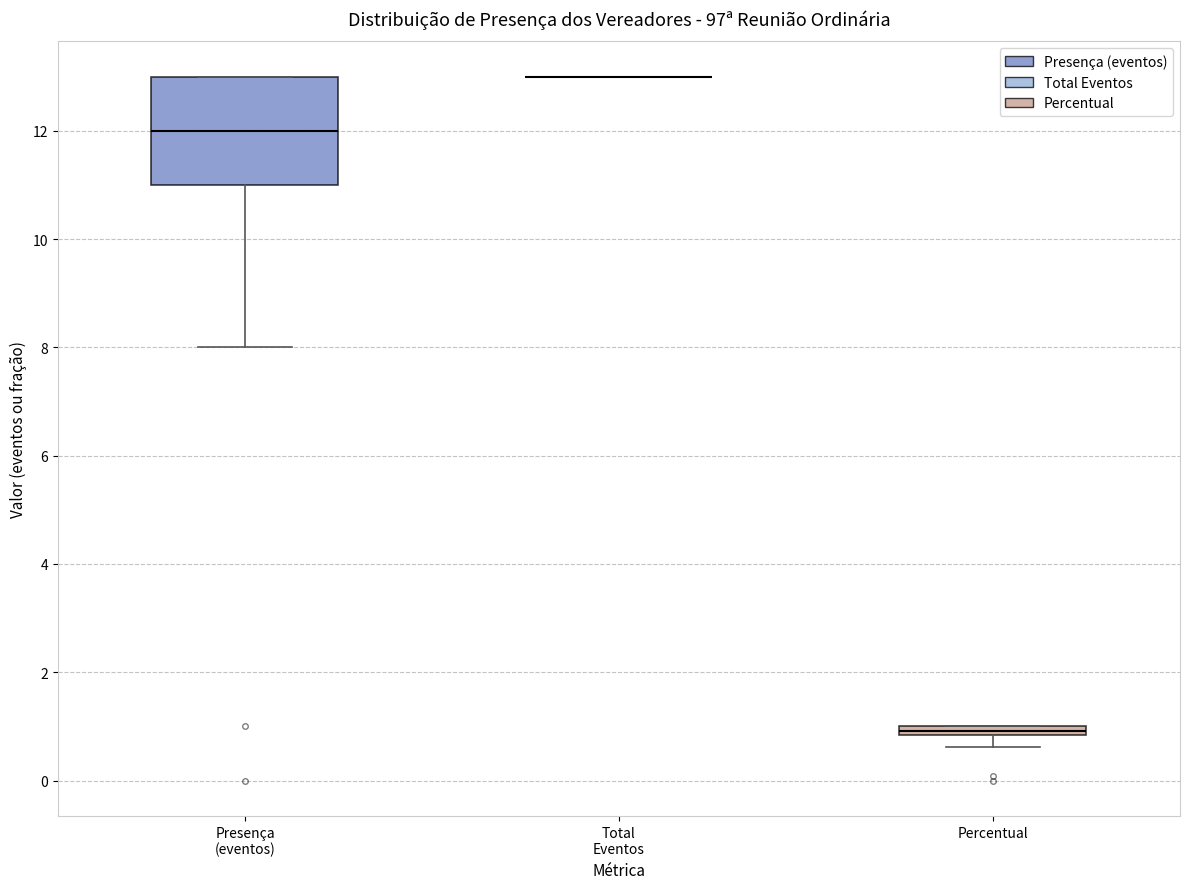

Comparing the boxes themselves (not the whiskers), which one is the tallest?

Presença (eventos)